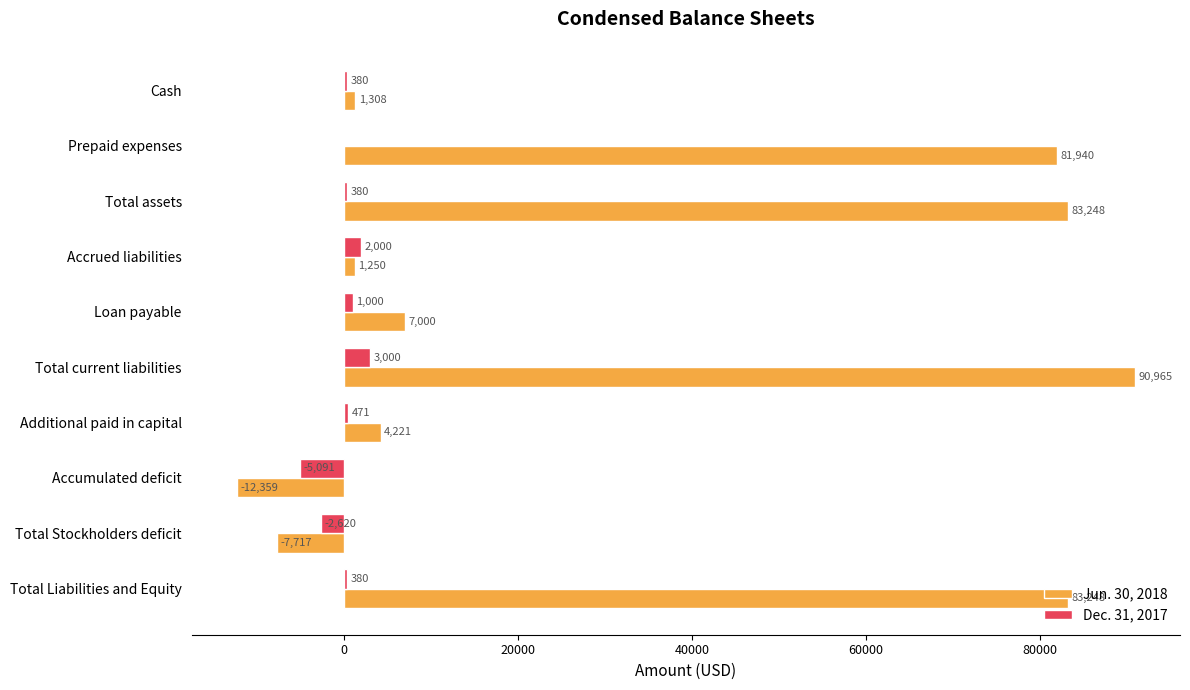

Is it true that Dec. 31, 2017 equals 3000 at Total current liabilities?

True